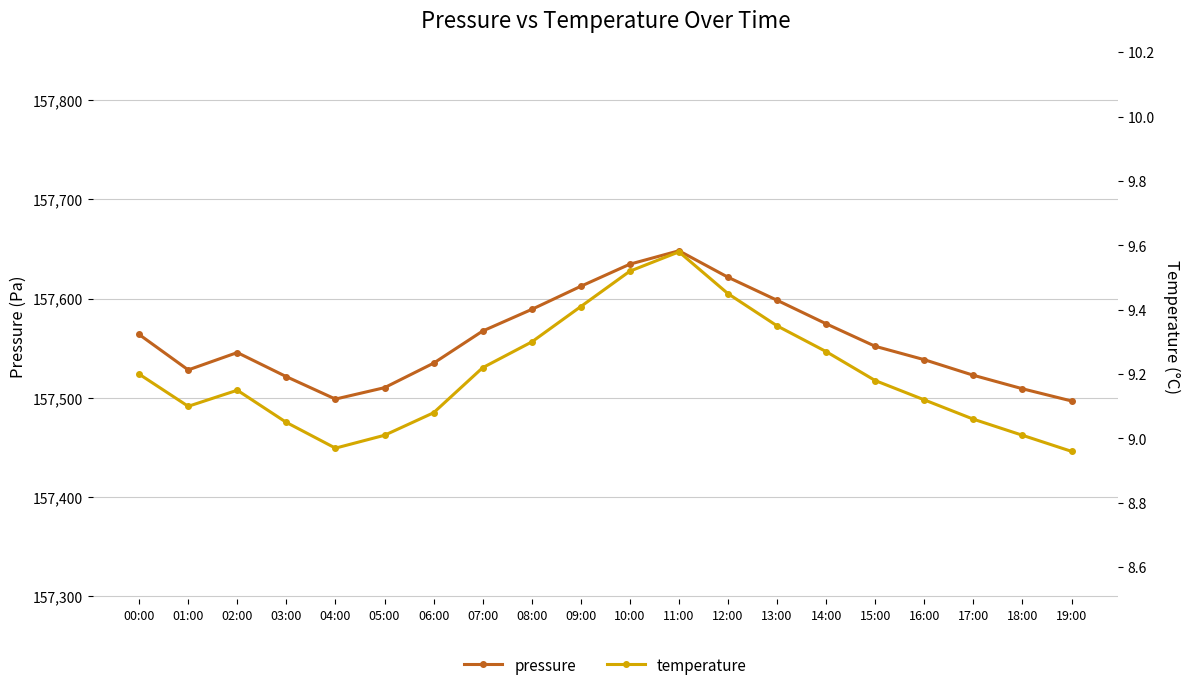

The temperature series shows 12.3 at 15:00. True or false?

False